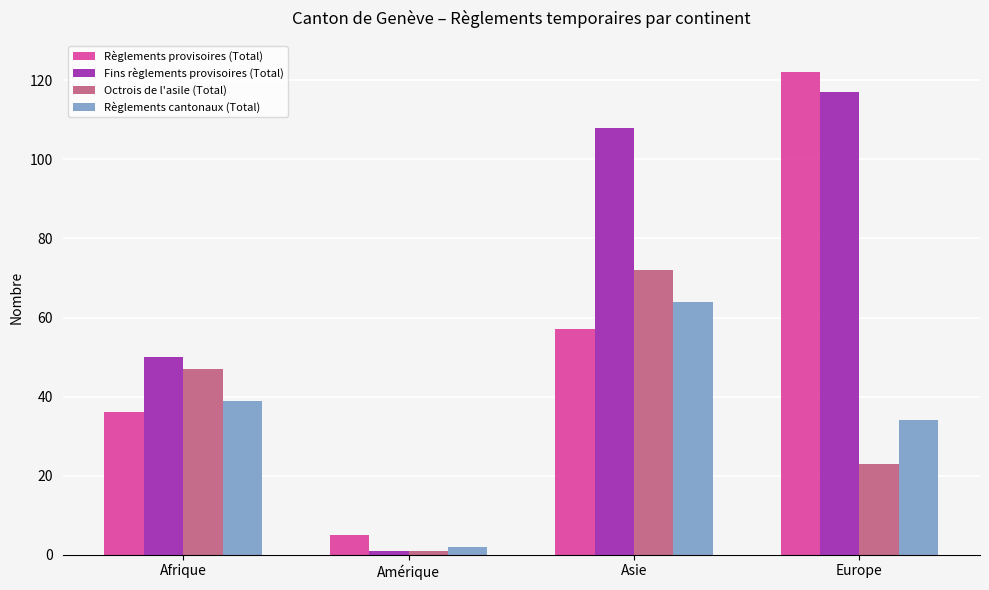

What is the sum of the Fins règlements provisoires (Total) values at Asie and Amérique?

109